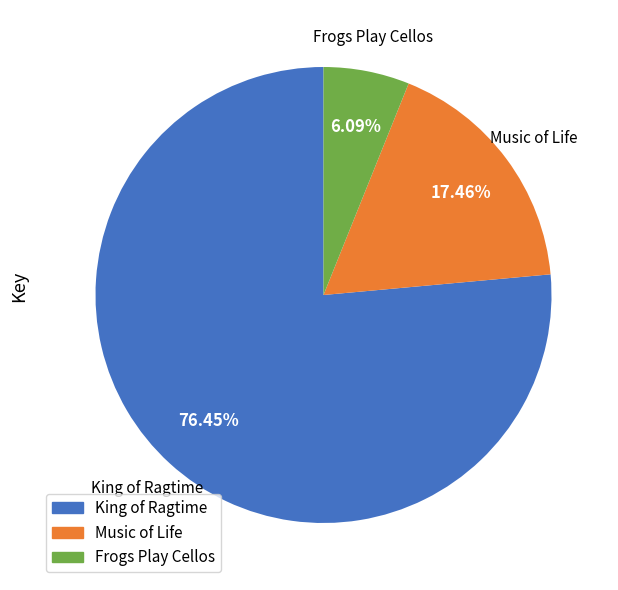

Approximately how many times larger is the value at Music of Life compared to Frogs Play Cellos?

2.9